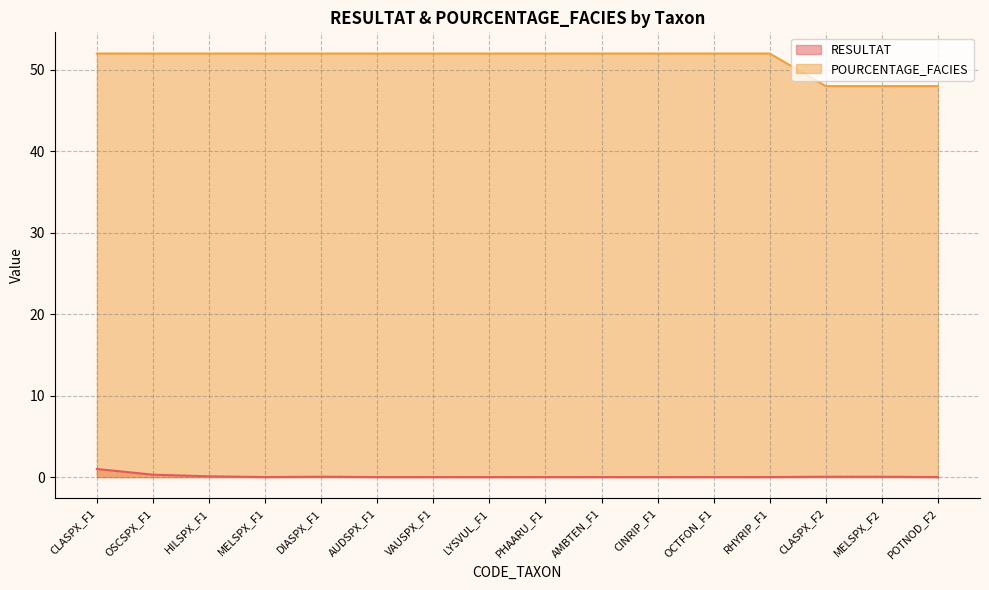

Reading left to right, list all the values displayed in this chart.

RESULTAT: 1.0	0.3	0.1	0.0	0.1	0.0	0.0	0.0	0.0	0.0	0.0	0.0	0.0	0.1	0.1	0.0
POURCENTAGE_FACIES: 52.0	52.0	52.0	52.0	52.0	52.0	52.0	52.0	52.0	52.0	52.0	52.0	52.0	48.0	48.0	48.0